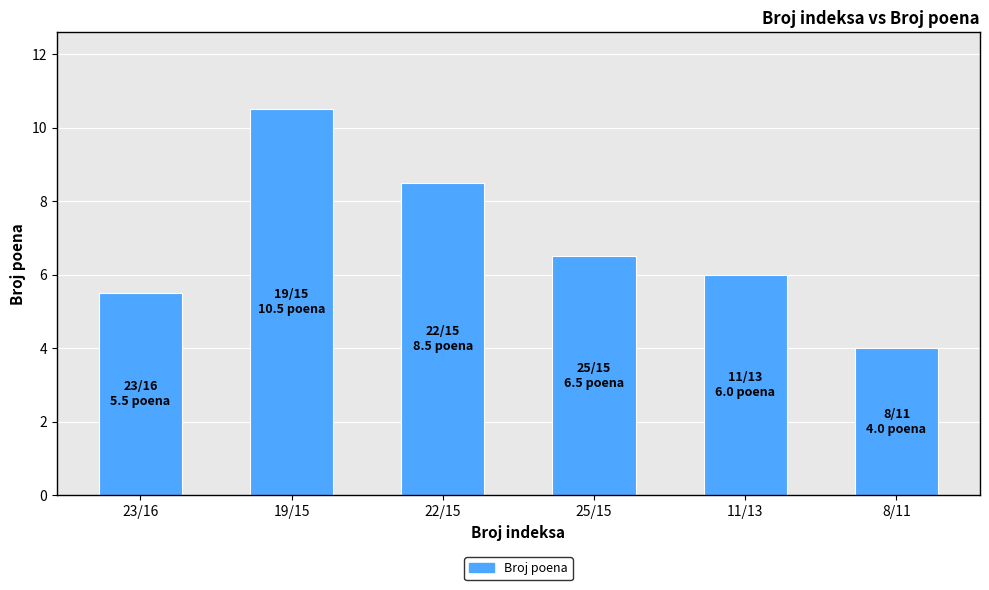

How many bars are there in total?

6